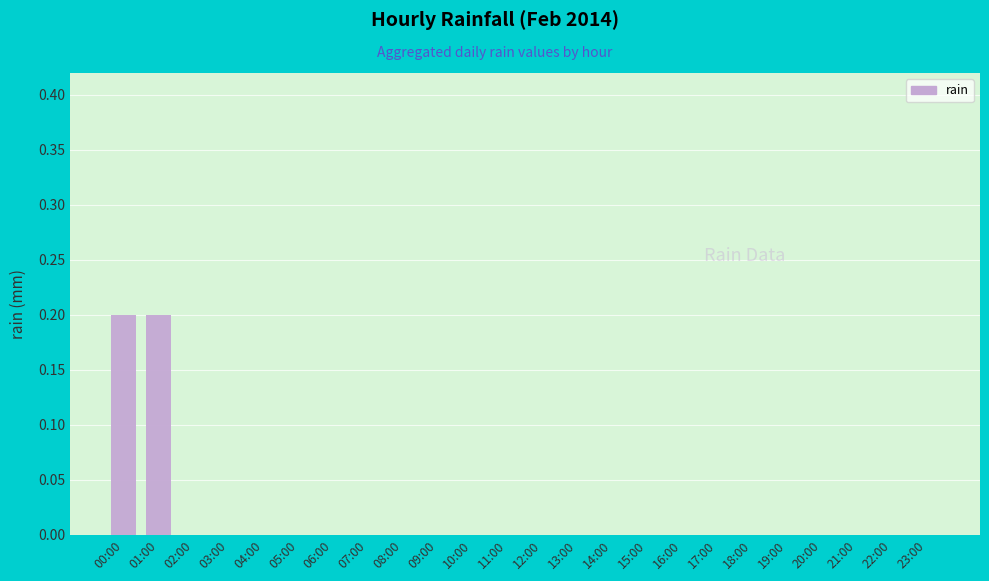

Is it true that the value at 16:00 is 0.0?

True